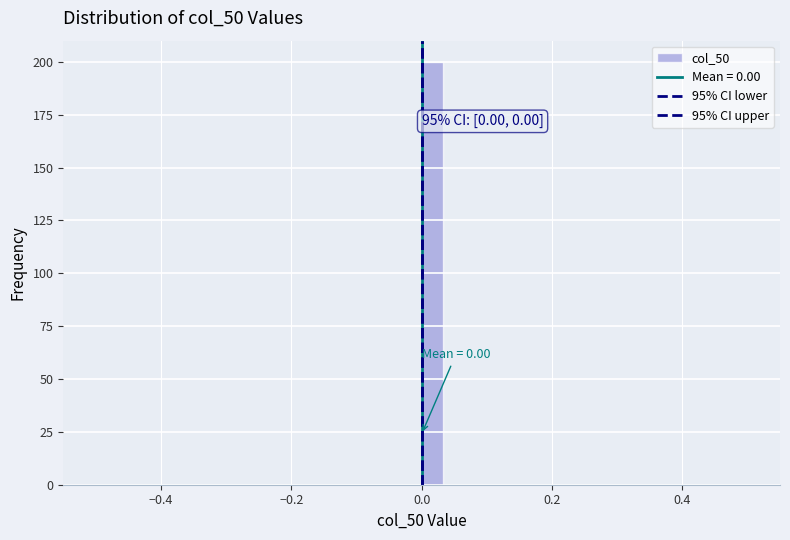

Read against the x-axis, roughly where is the centre of the tallest bar?

0.02